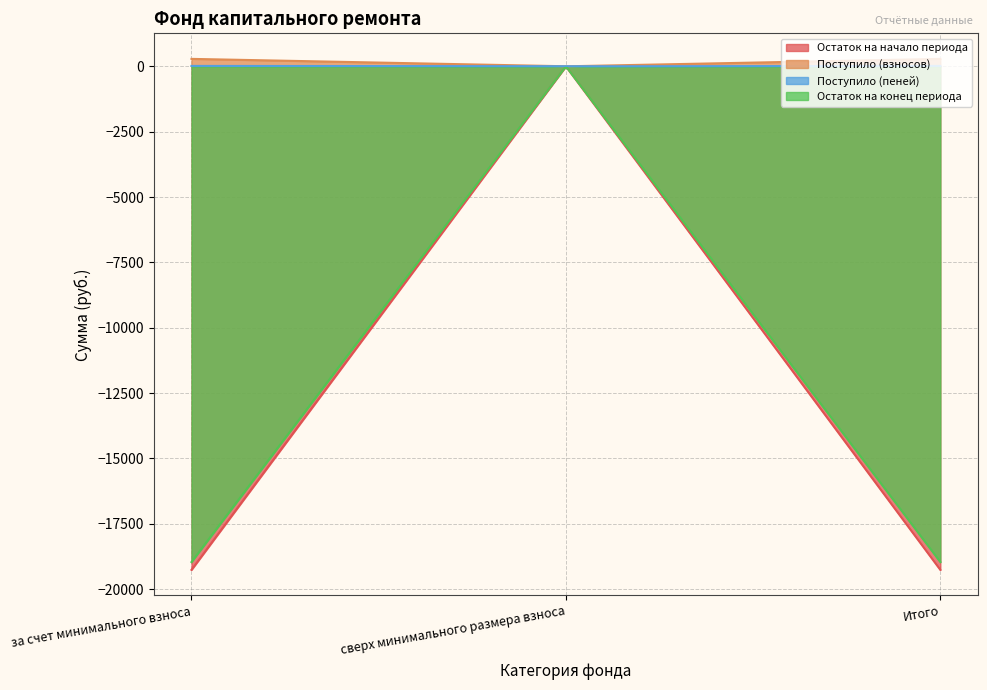

Reading left to right, what are all the values shown in this chart?

Остаток на начало периода: -19262.4	0.0	-19262.4
Поступило (взносов): 284.3	0.0	284.3
Поступило (пеней): 15.1	0.0	15.1
Остаток на конец периода: -18963.1	0.0	-18963.1